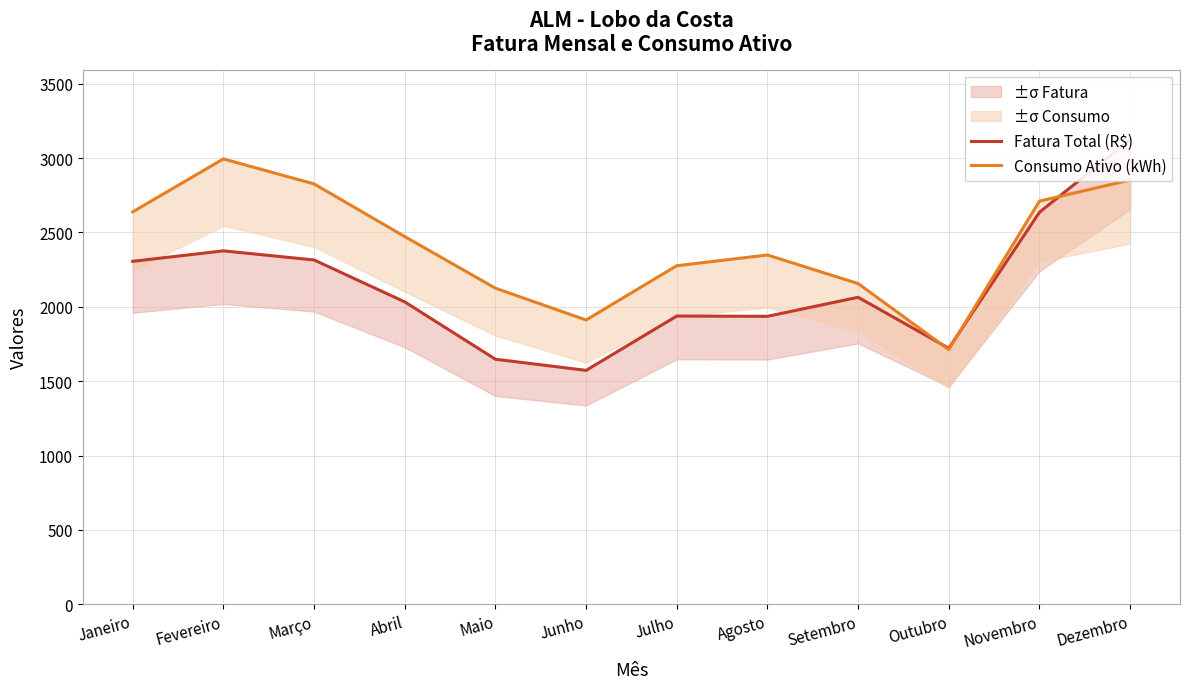

At which category does Fatura Total (R$) reach its first local valley?

Junho